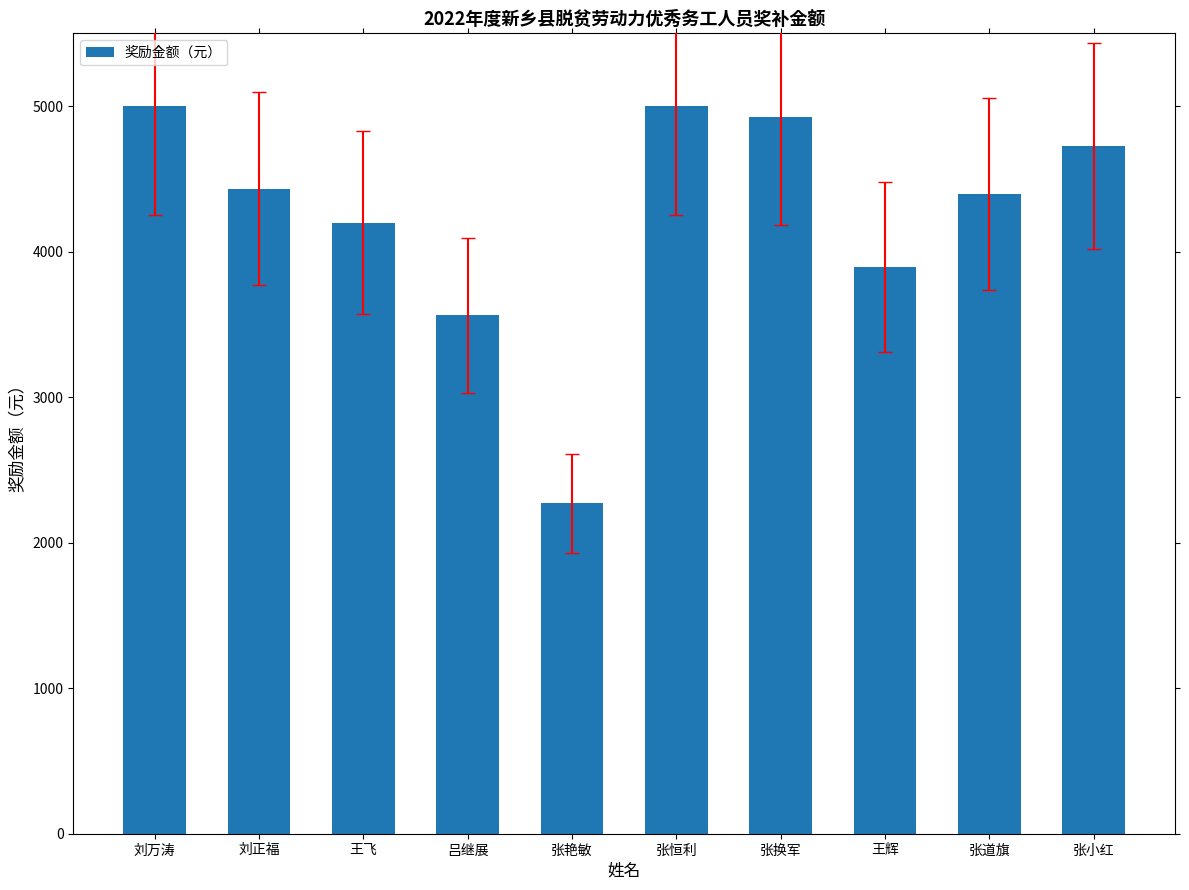

What is the average value?

4240.2